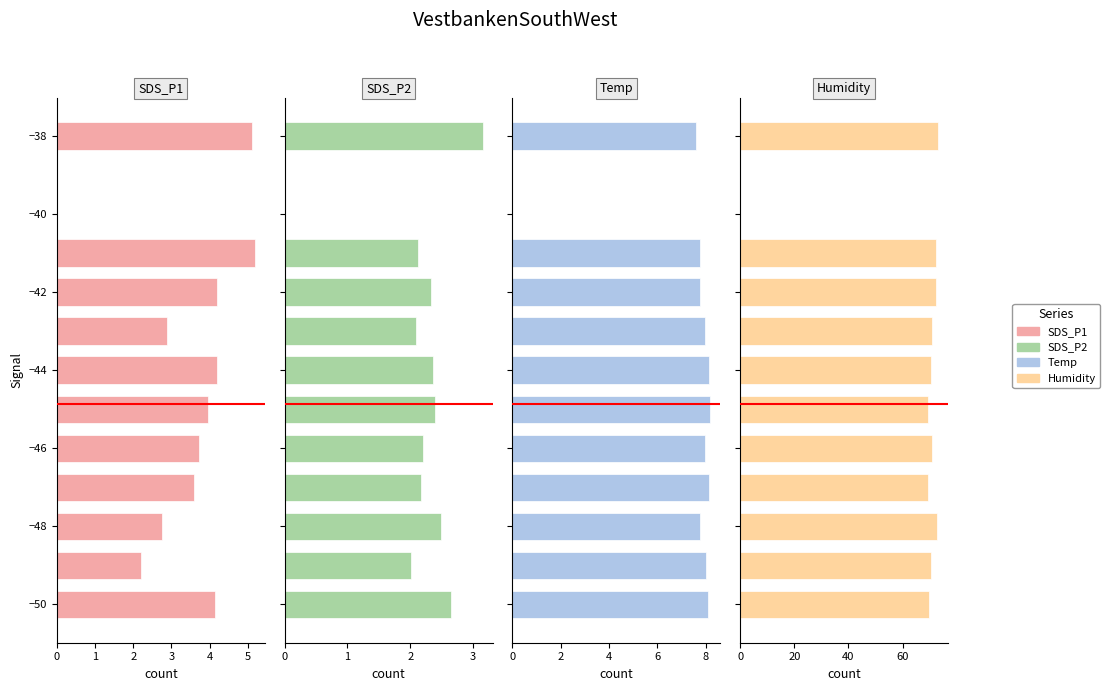

Reading left to right, what are all the values shown in this chart?

SDS_P1: 4.1	2.2	2.7	3.6	3.7	4.0	4.2	2.9	4.2	5.2	5.1
SDS_P2: 2.6	2.0	2.5	2.2	2.2	2.4	2.4	2.1	2.3	2.1	3.1
Temp: 8.1	8.0	7.8	8.1	8.0	8.2	8.1	8.0	7.8	7.8	7.6
Humidity: 69.6	70.4	72.8	69.5	70.9	69.4	70.4	70.7	72.4	72.2	73.1